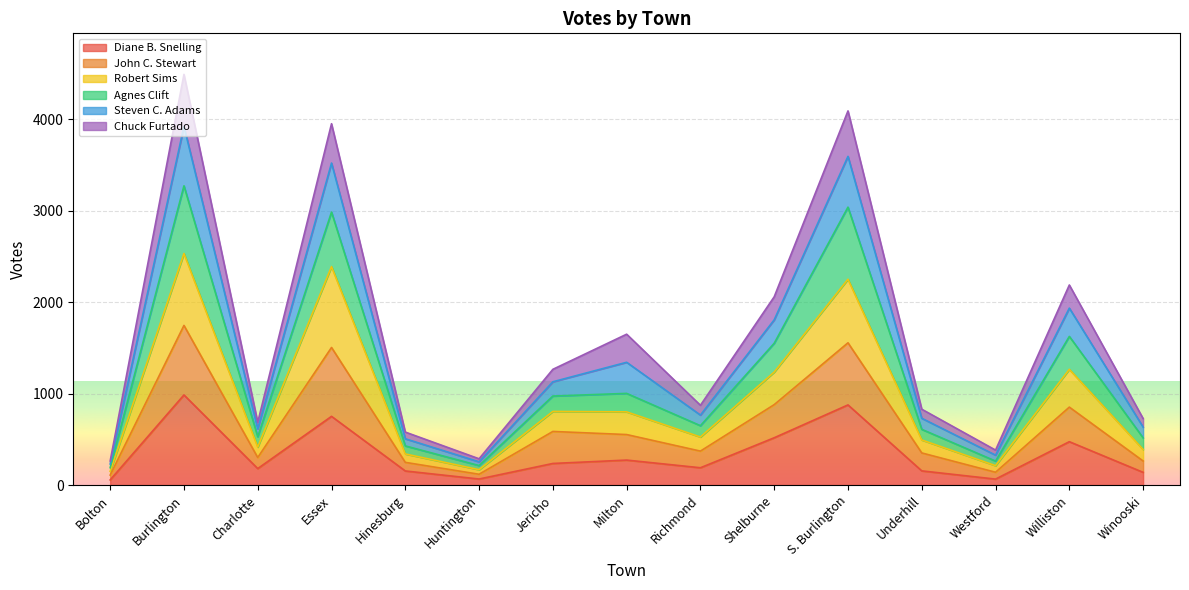

The value of Robert Sims at Milton is 1448. True or false?

False